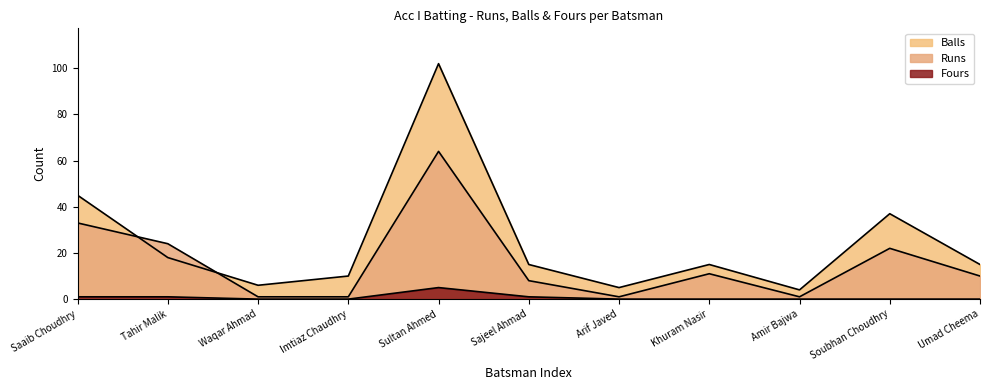

What is the difference between the highest and lowest values at Imtiaz Chaudhry?

10